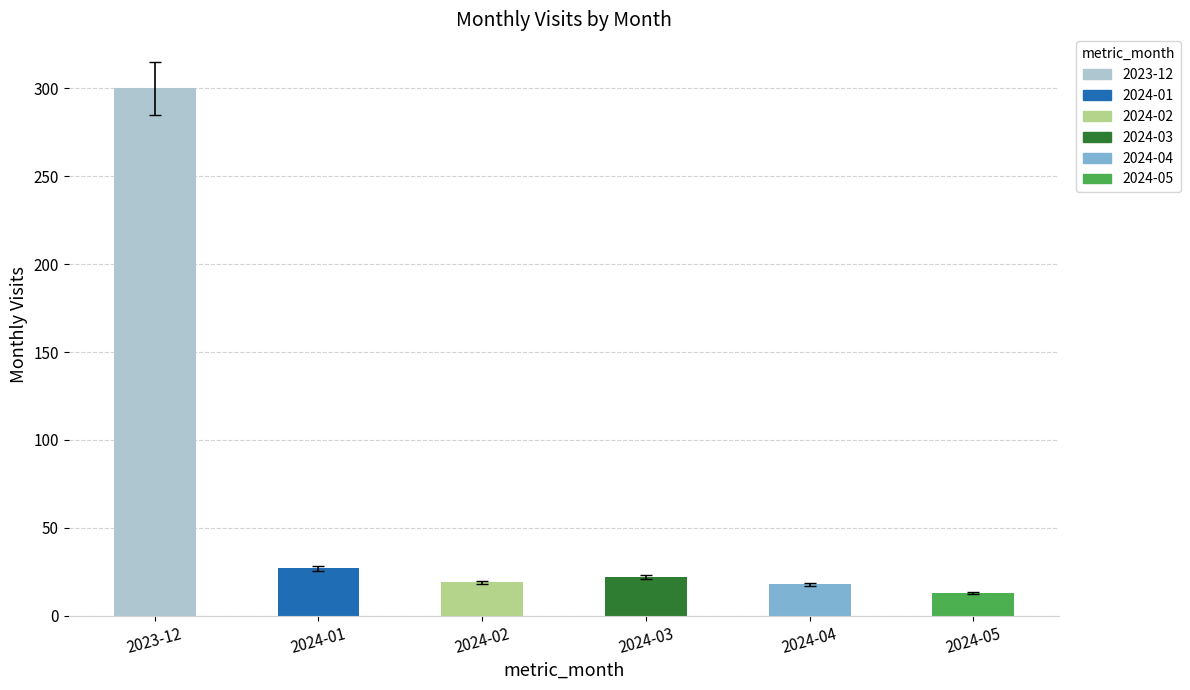

What position from the left is 2024-02?

3